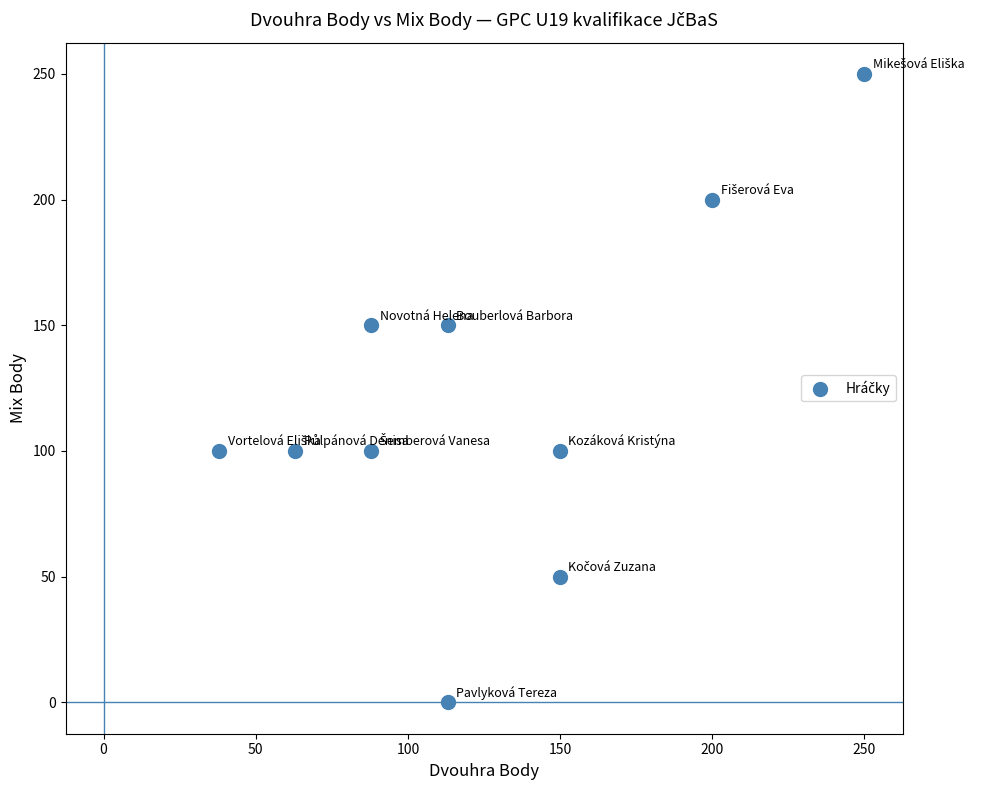

What is the range of Y values (max minus min)?

250